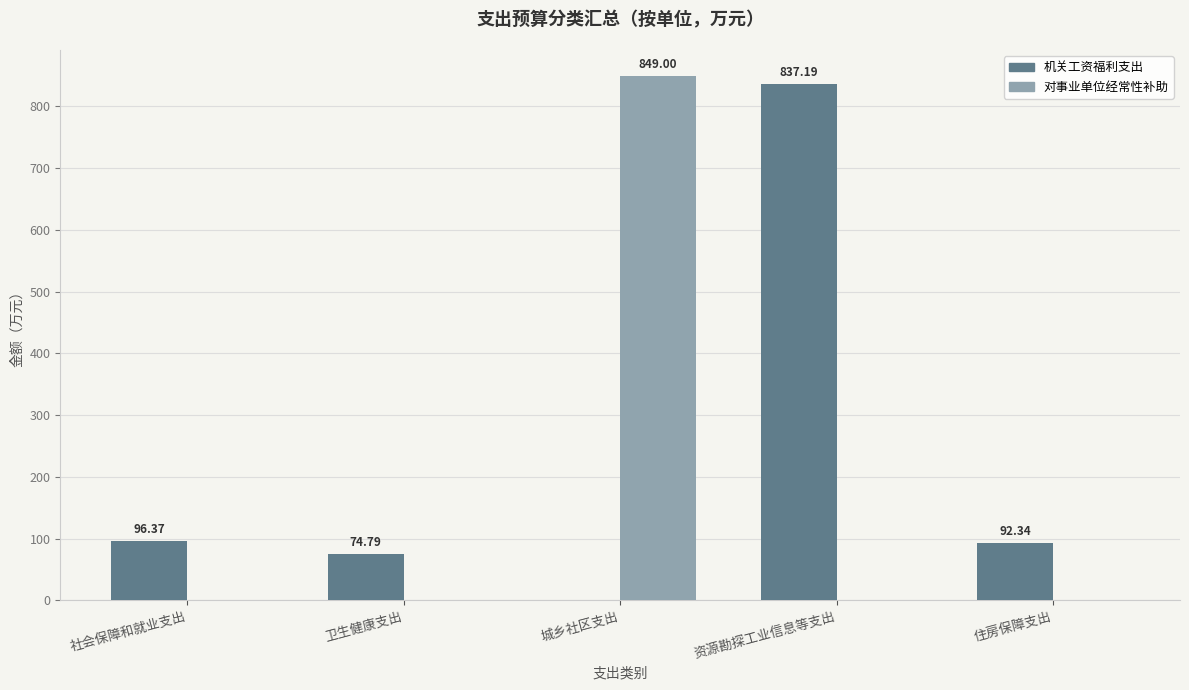

Which series changed the most between 社会保障和就业支出 and 资源勘探工业信息等支出?

机关工资福利支出